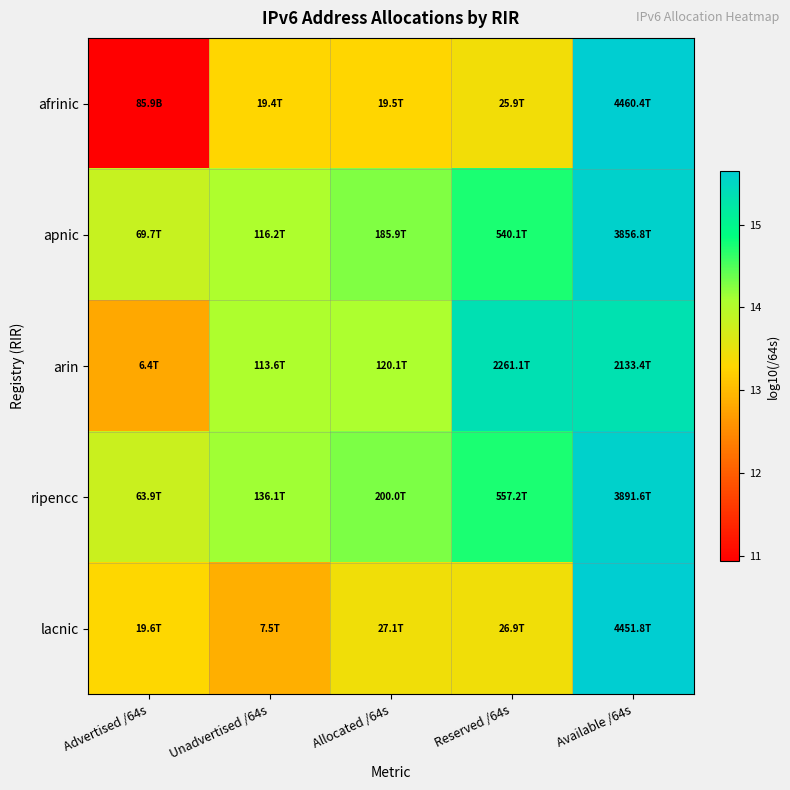

Reading right to left, transcribe all the data shown in this chart.

afrinic: Available /64s=15.6	Reserved /64s=13.4	Allocated /64s=13.3	Unadvertised /64s=13.3	Advertised /64s=10.9
apnic: Available /64s=15.6	Reserved /64s=14.7	Allocated /64s=14.3	Unadvertised /64s=14.1	Advertised /64s=13.8
arin: Available /64s=15.3	Reserved /64s=15.4	Allocated /64s=14.1	Unadvertised /64s=14.1	Advertised /64s=12.8
ripencc: Available /64s=15.6	Reserved /64s=14.7	Allocated /64s=14.3	Unadvertised /64s=14.1	Advertised /64s=13.8
lacnic: Available /64s=15.6	Reserved /64s=13.4	Allocated /64s=13.4	Unadvertised /64s=12.9	Advertised /64s=13.3